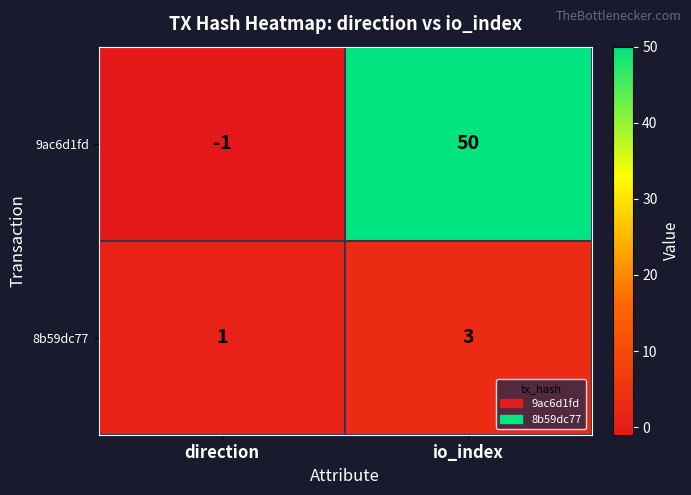

The value of 9ac6d1fd at io_index is 50. True or false?

True